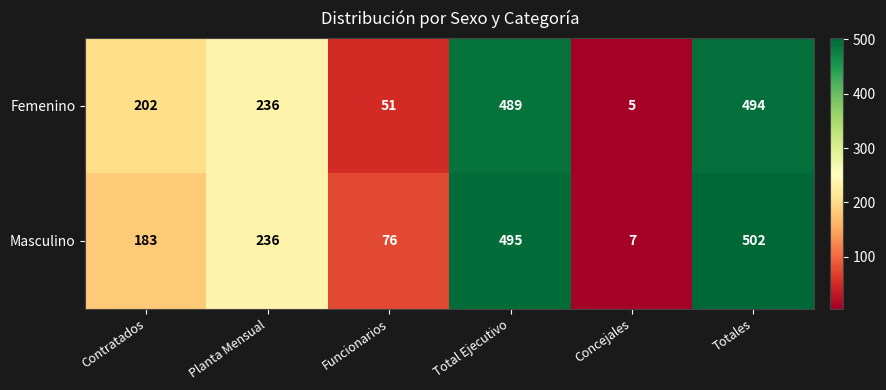

At how many categories does at least one series exceed 95?

4